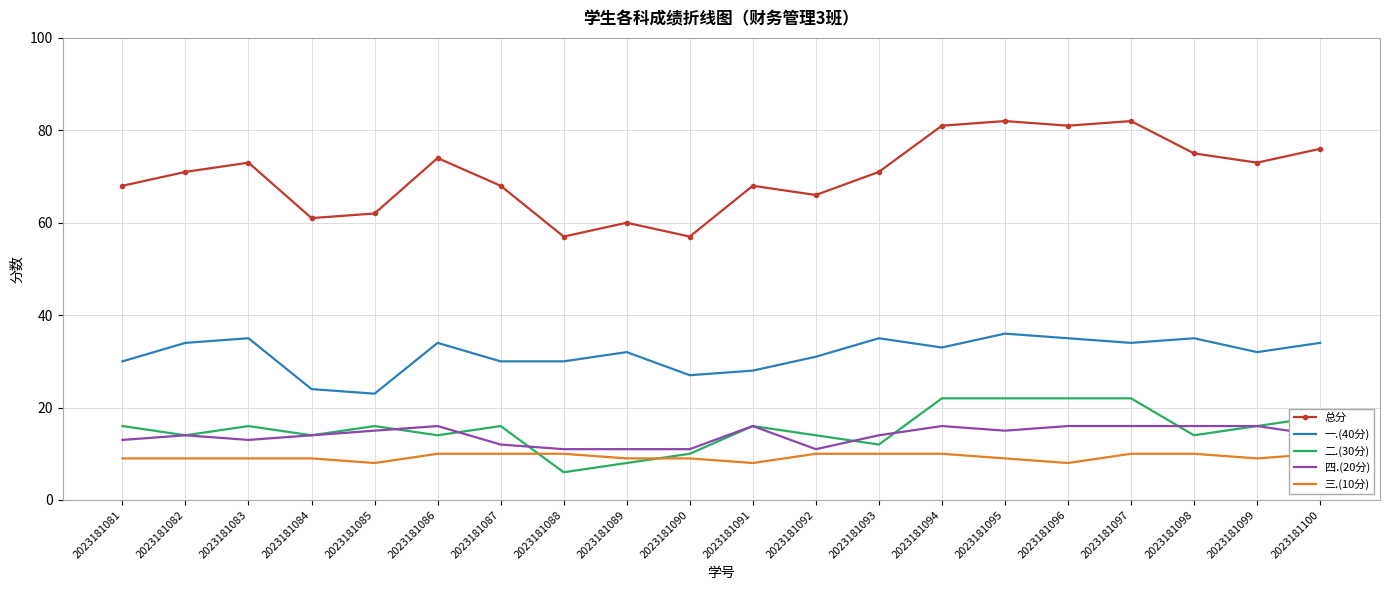

Is it true that 一.(40分) equals 62 at 2023181096?

False